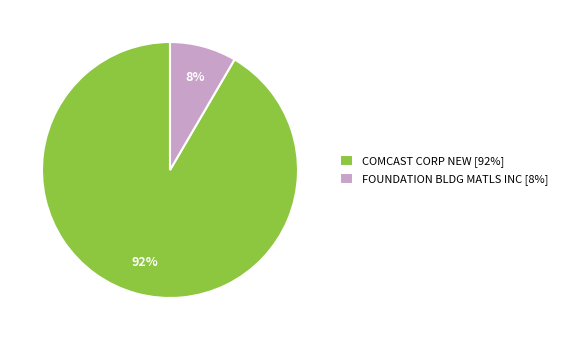

The FOUNDATION BLDG MATLS INC slice represents 3% of the pie. True or false?

False